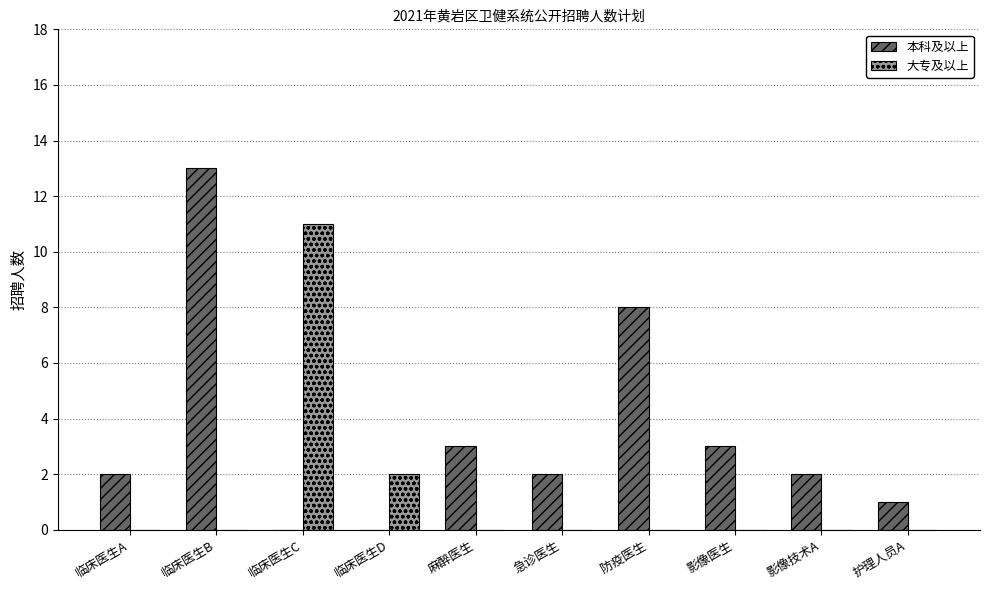

How many distinct data groups are displayed?

2